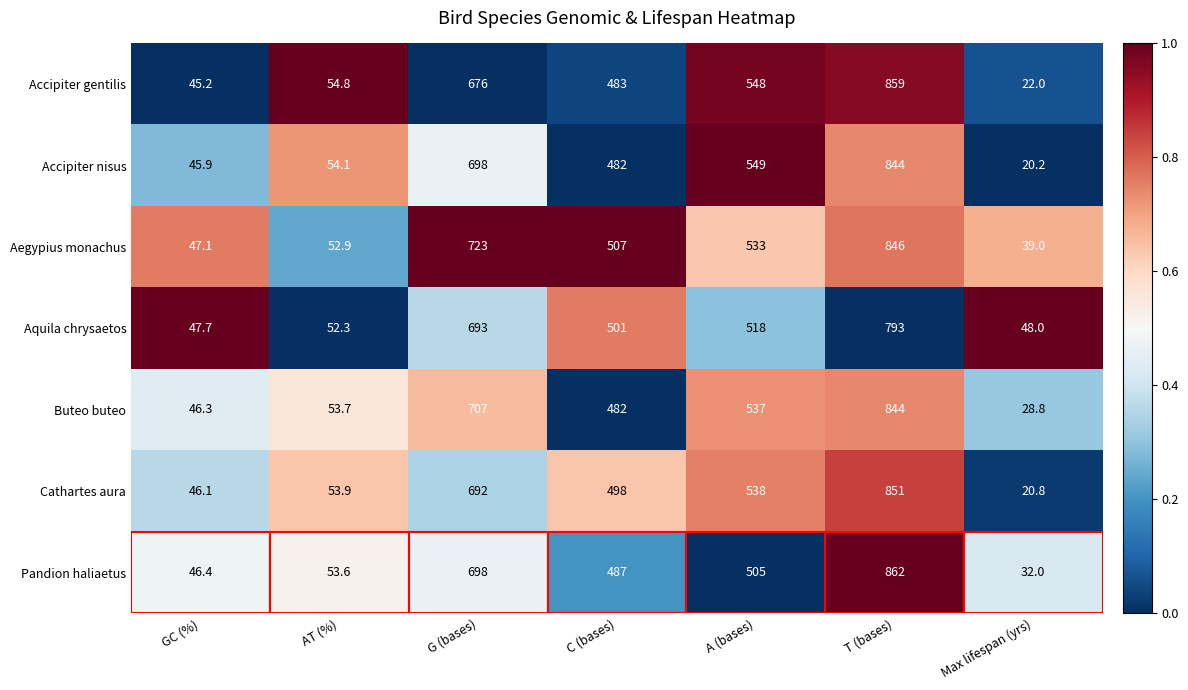

List the labels in order of Buteo buteo value, smallest first.

Max lifespan (yrs), GC (%), AT (%), C (bases), A (bases), G (bases), T (bases)